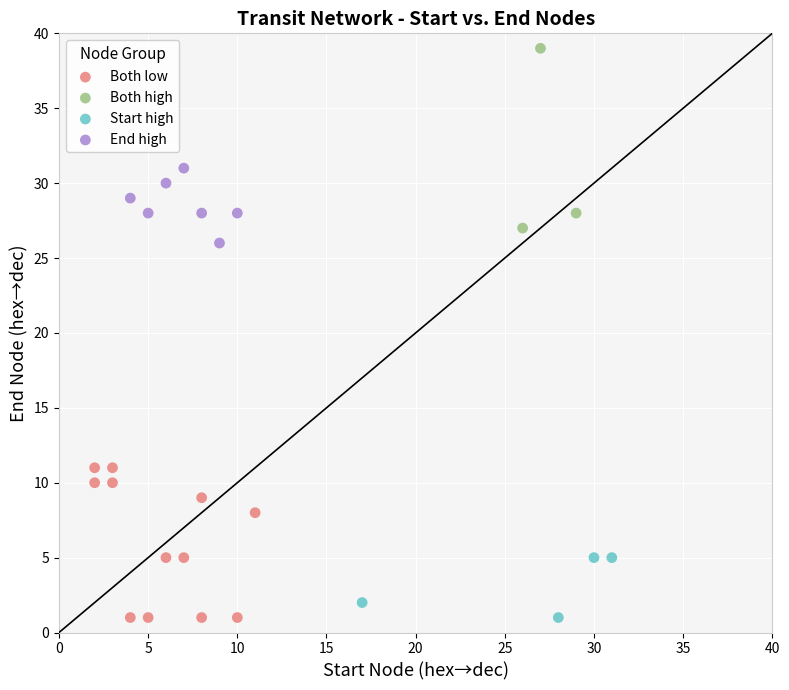

What are all the series names shown in the legend?

Both low, Both high, Start high, End high